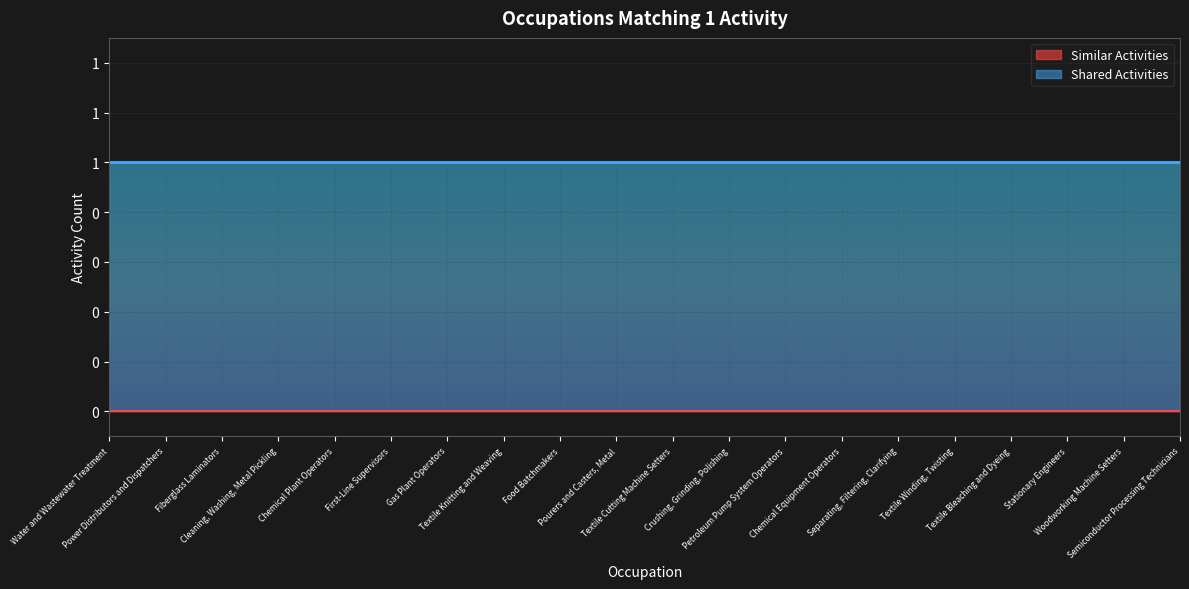

What is the total value across all series at Chemical Equipment Operators?

1